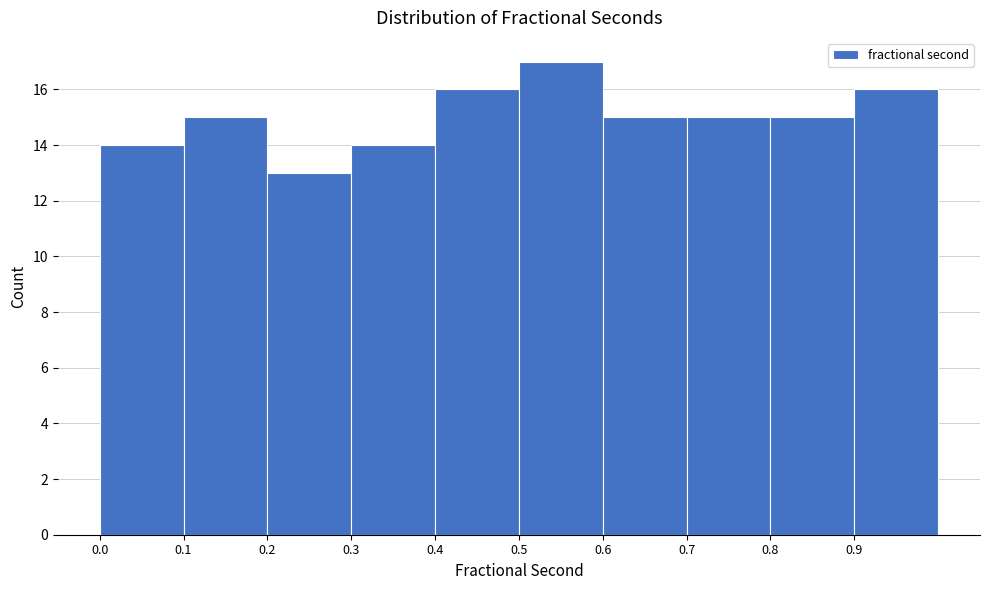

Which range on the x-axis has the tallest bar?

0.5 to 0.6